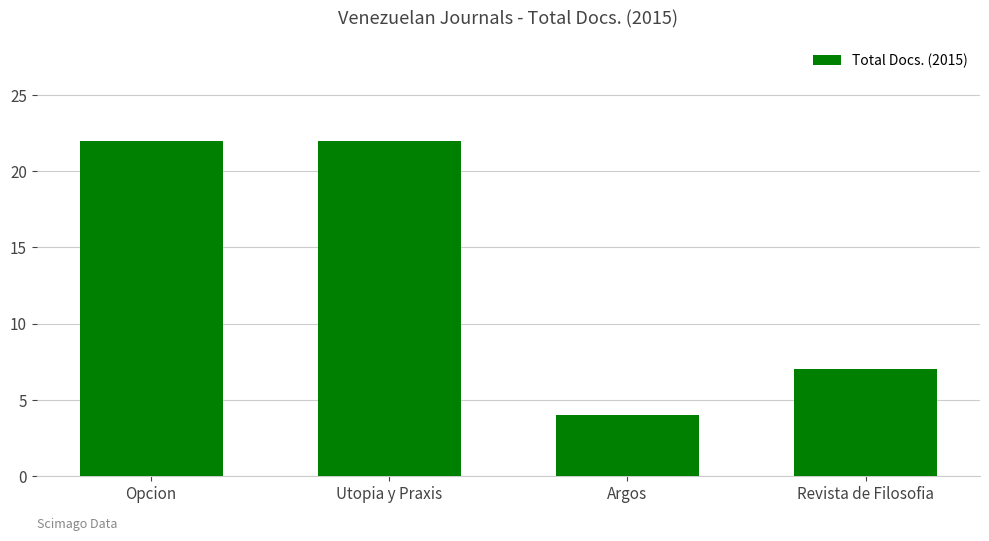

What is the average value?

14